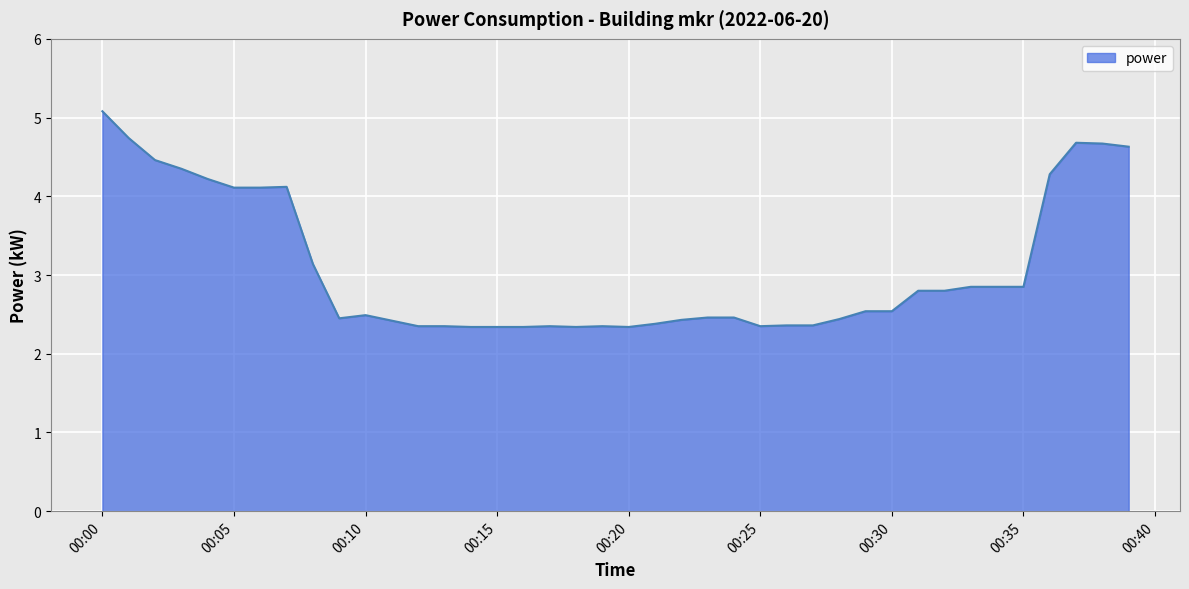

What is the greatest value displayed?

5.1